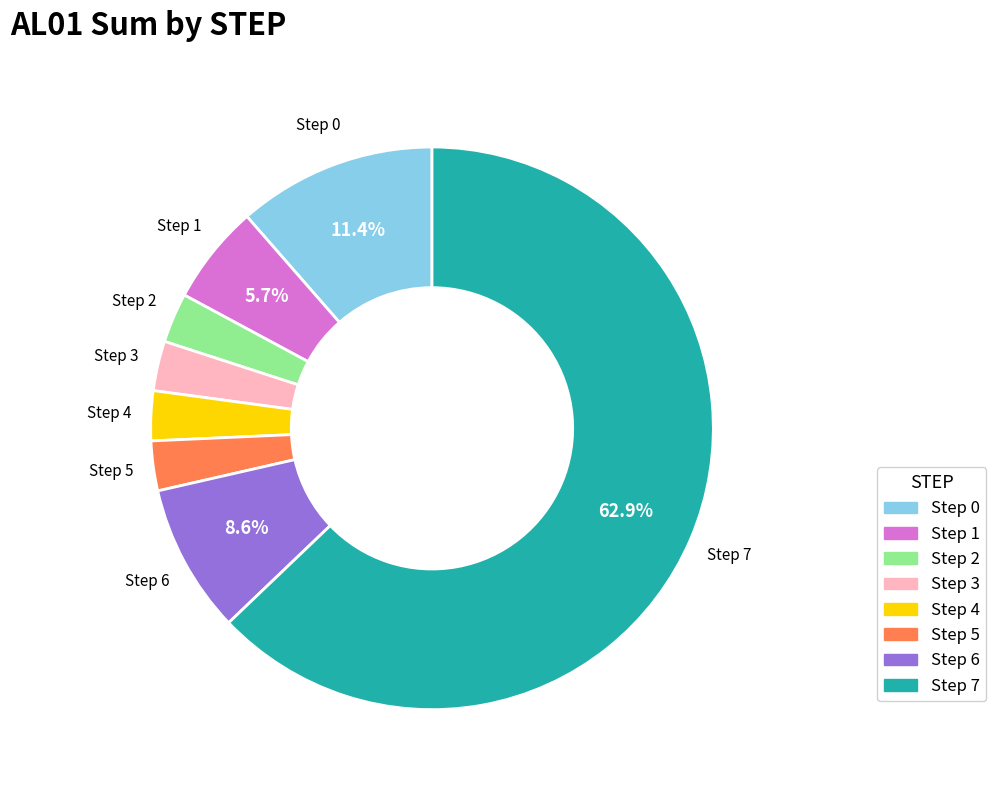

Is there any slice that represents more than half of the pie?

Yes